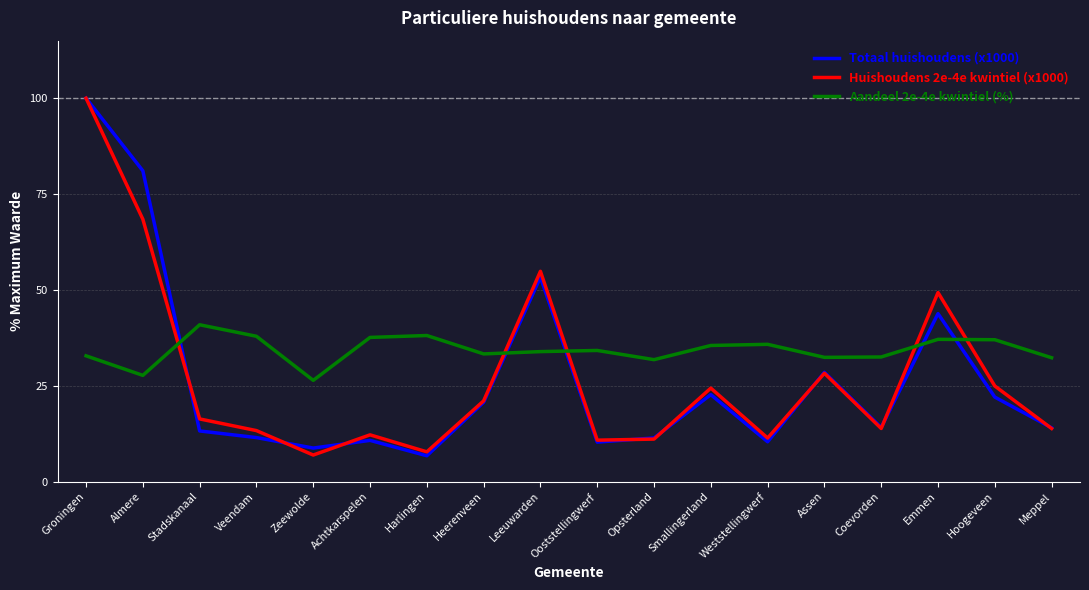

How many times do Huishoudens 2e-4e kwintiel (x1000) and Aandeel 2e-4e kwintiel (%) cross each other?

5